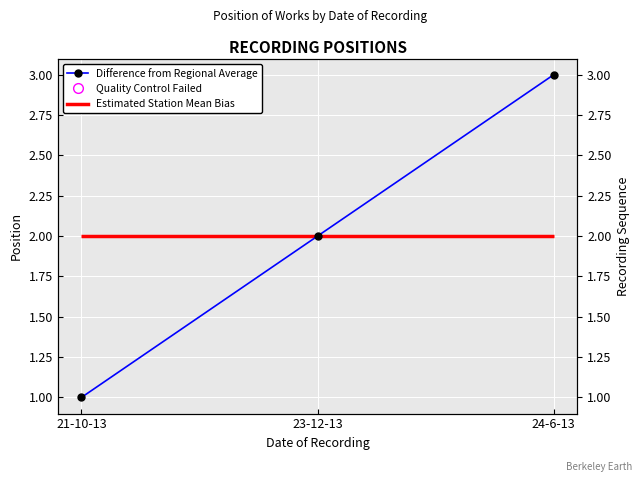

The chart shows a value of 3 at 24-6-13. True or false?

True